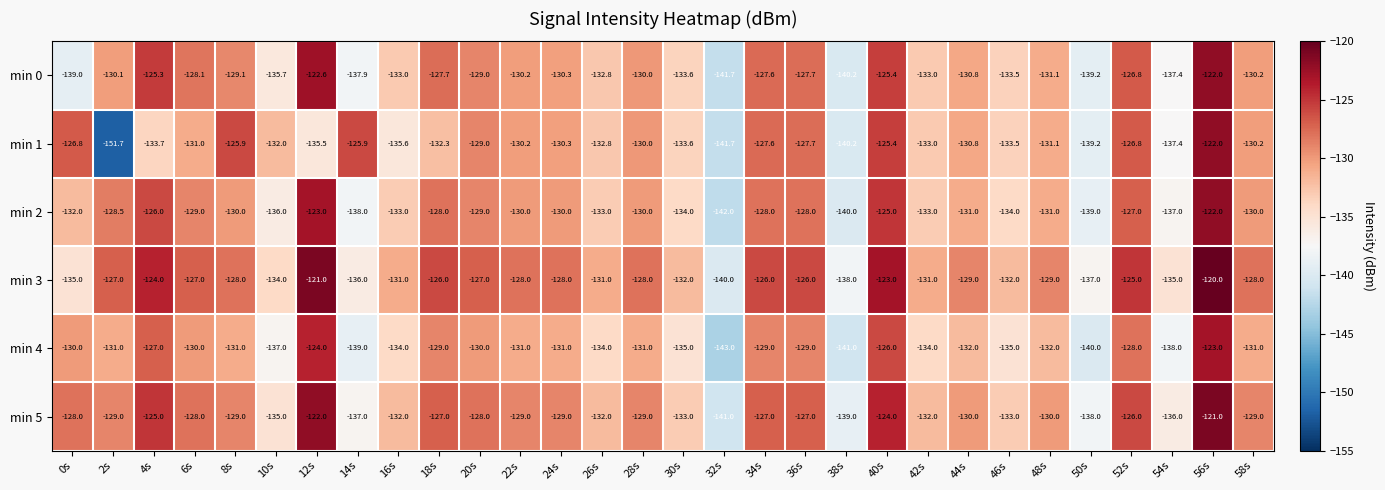

Which category has the lowest value across all series?

2s